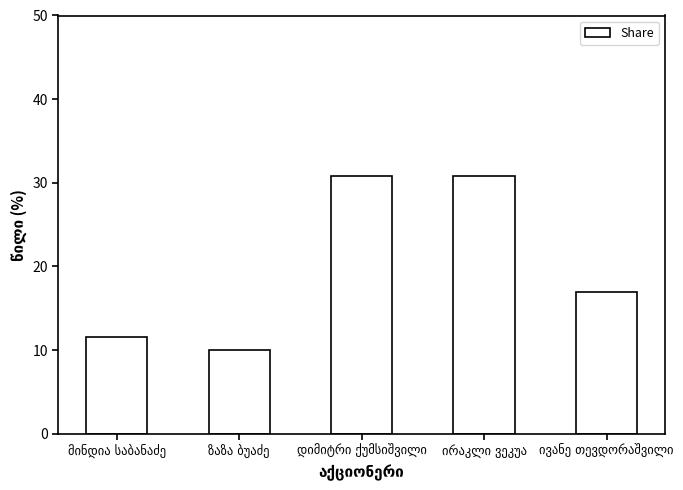

What is the average value?

20.0